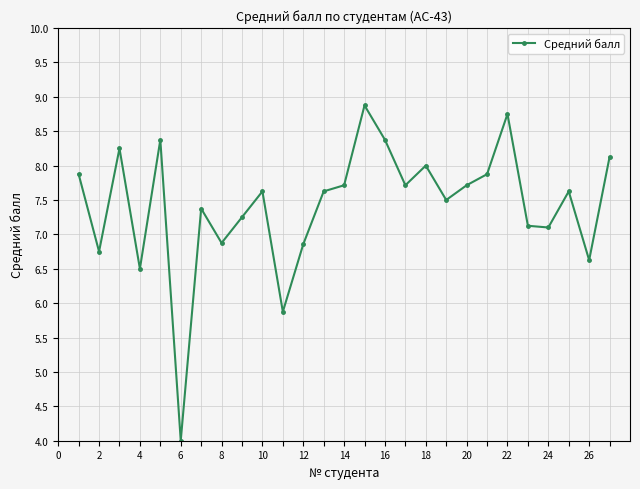

True or false: there are more than 2 points higher than both neighbors.

True